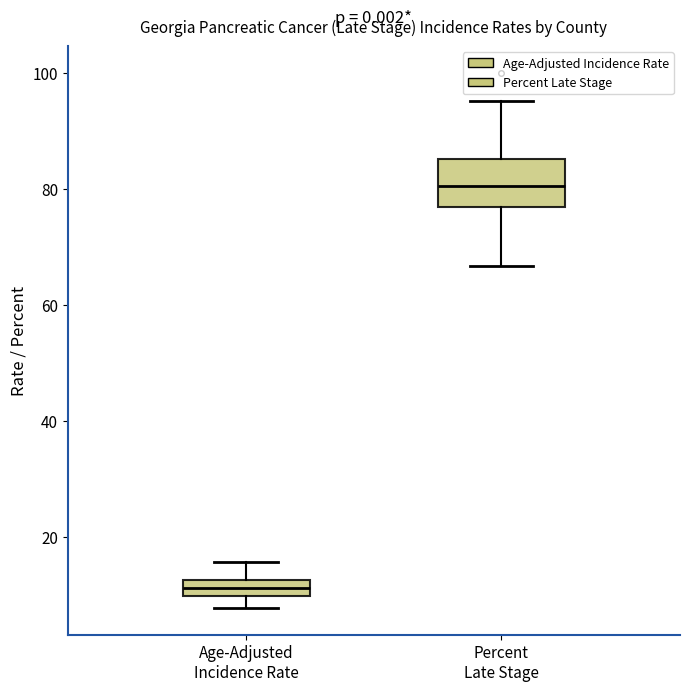

Where is the upper edge of the box for Age-Adjusted Incidence Rate on the y-axis? The values are not printed on the chart, so give them approximately, as read against the axis.

12